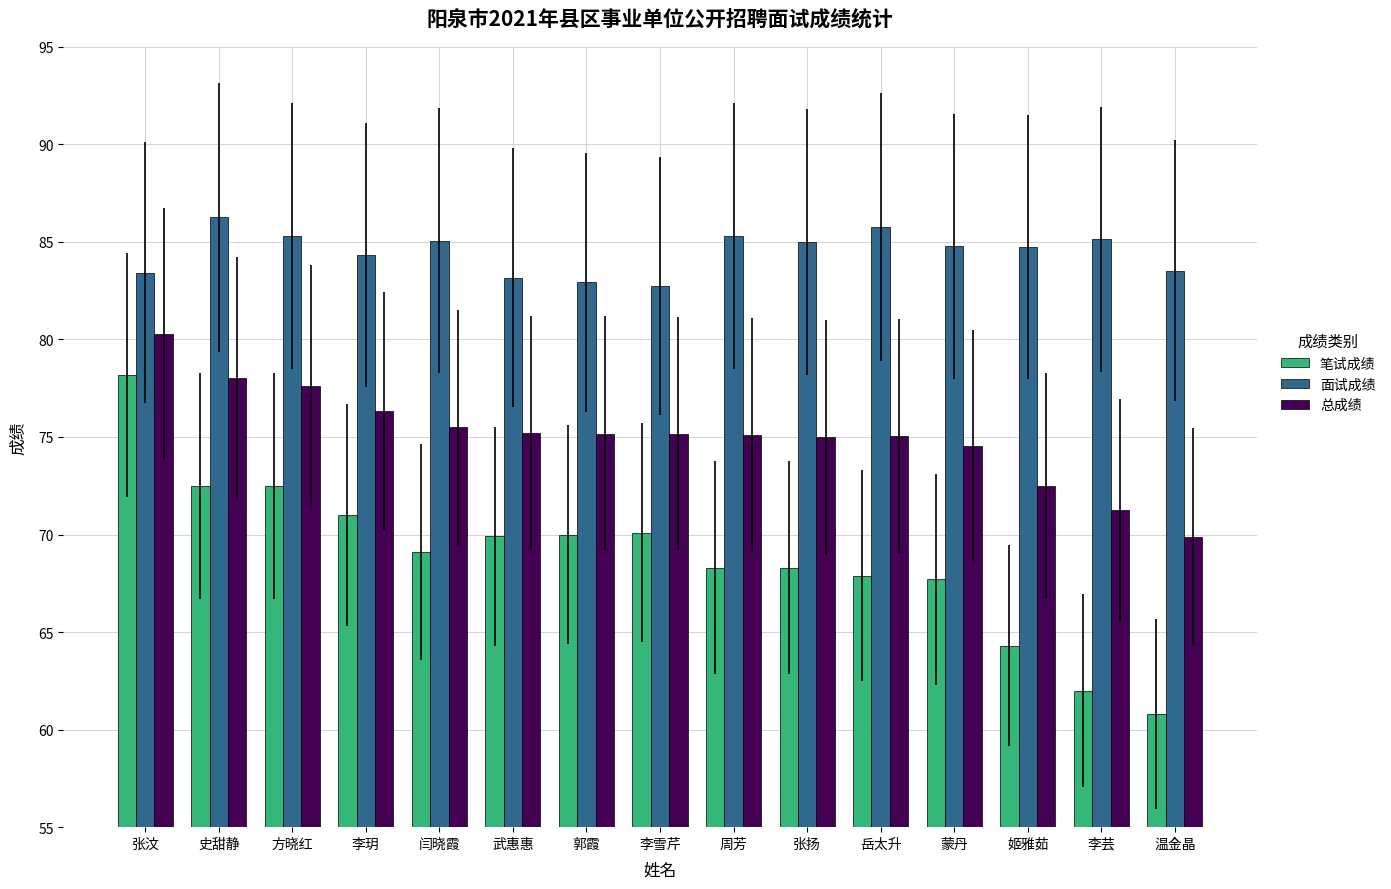

What is the label of the 9th bar from the right?

郭霞